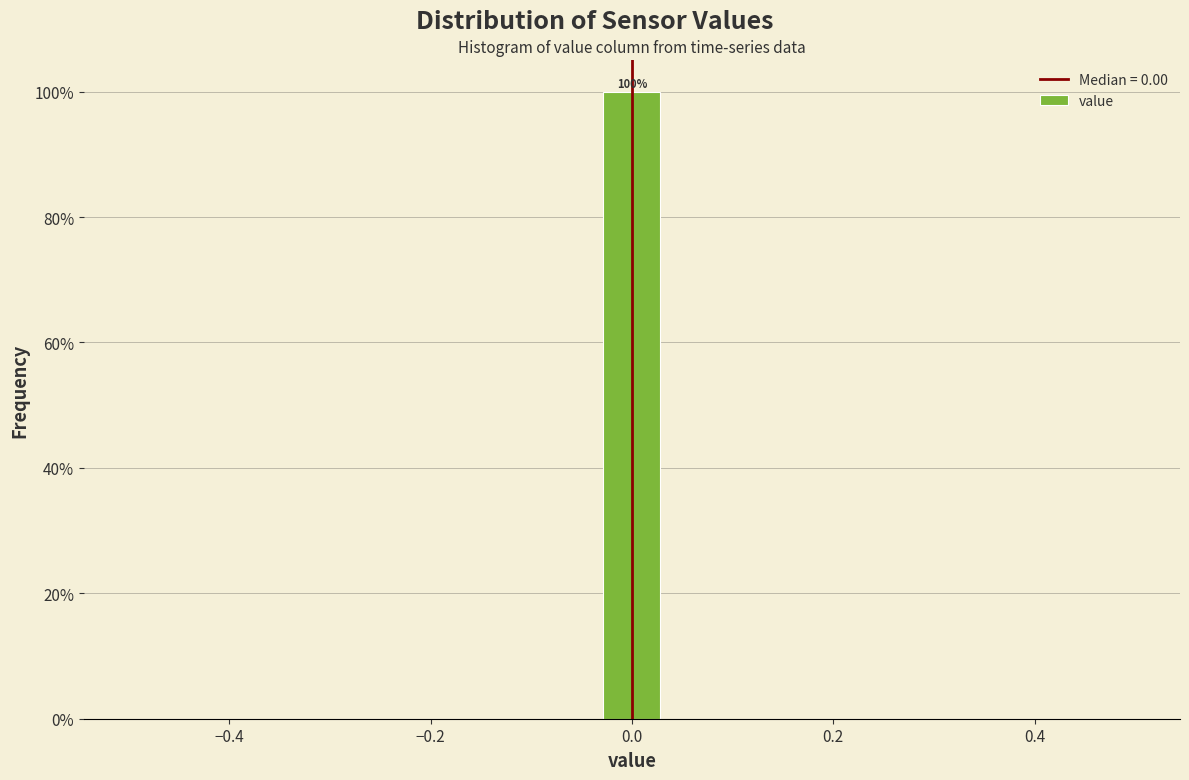

Read against the x-axis, roughly where is the centre of the tallest bar?

0.00